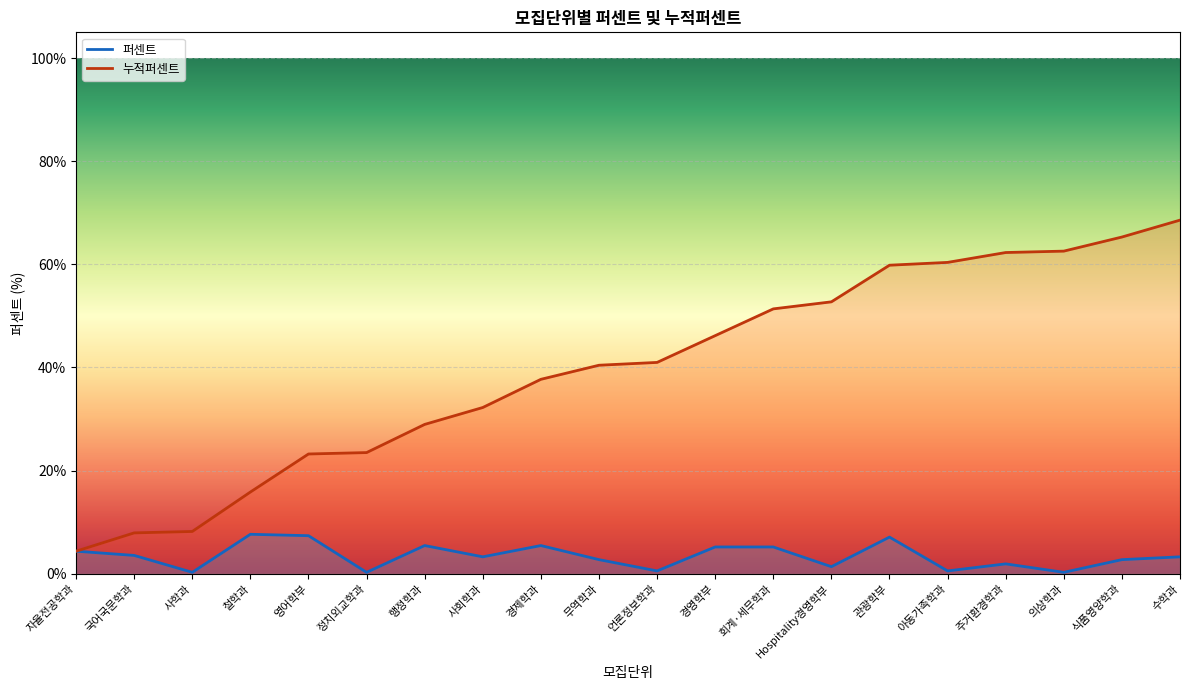

Where does the 누적퍼센트 series first go above 40?

무역학과